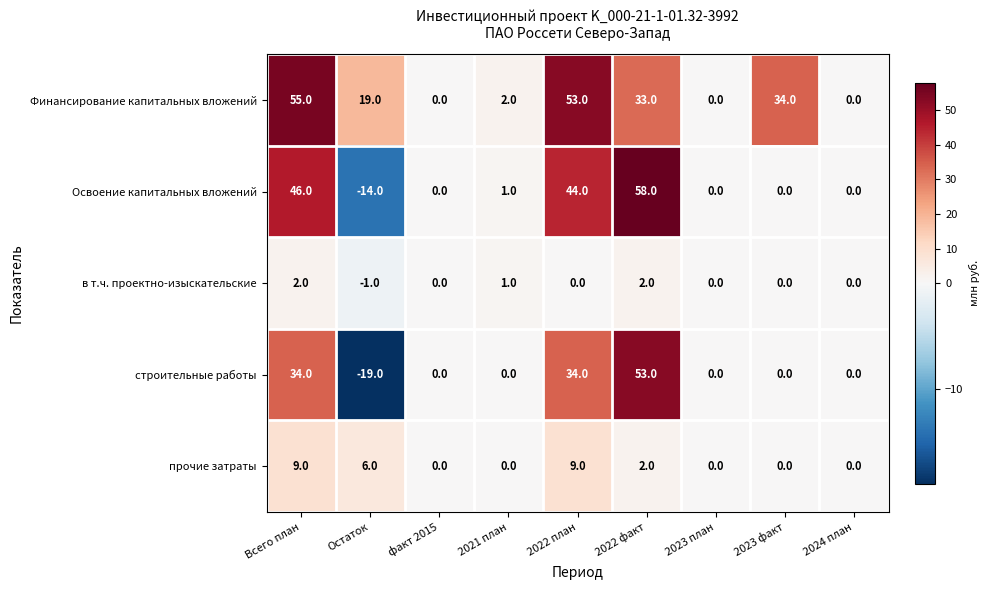

Rank the series by their maximum value, from highest to lowest.

Освоение капитальных вложений, Финансирование капитальных вложений, строительные работы, прочие затраты, в т.ч. проектно-изыскательские